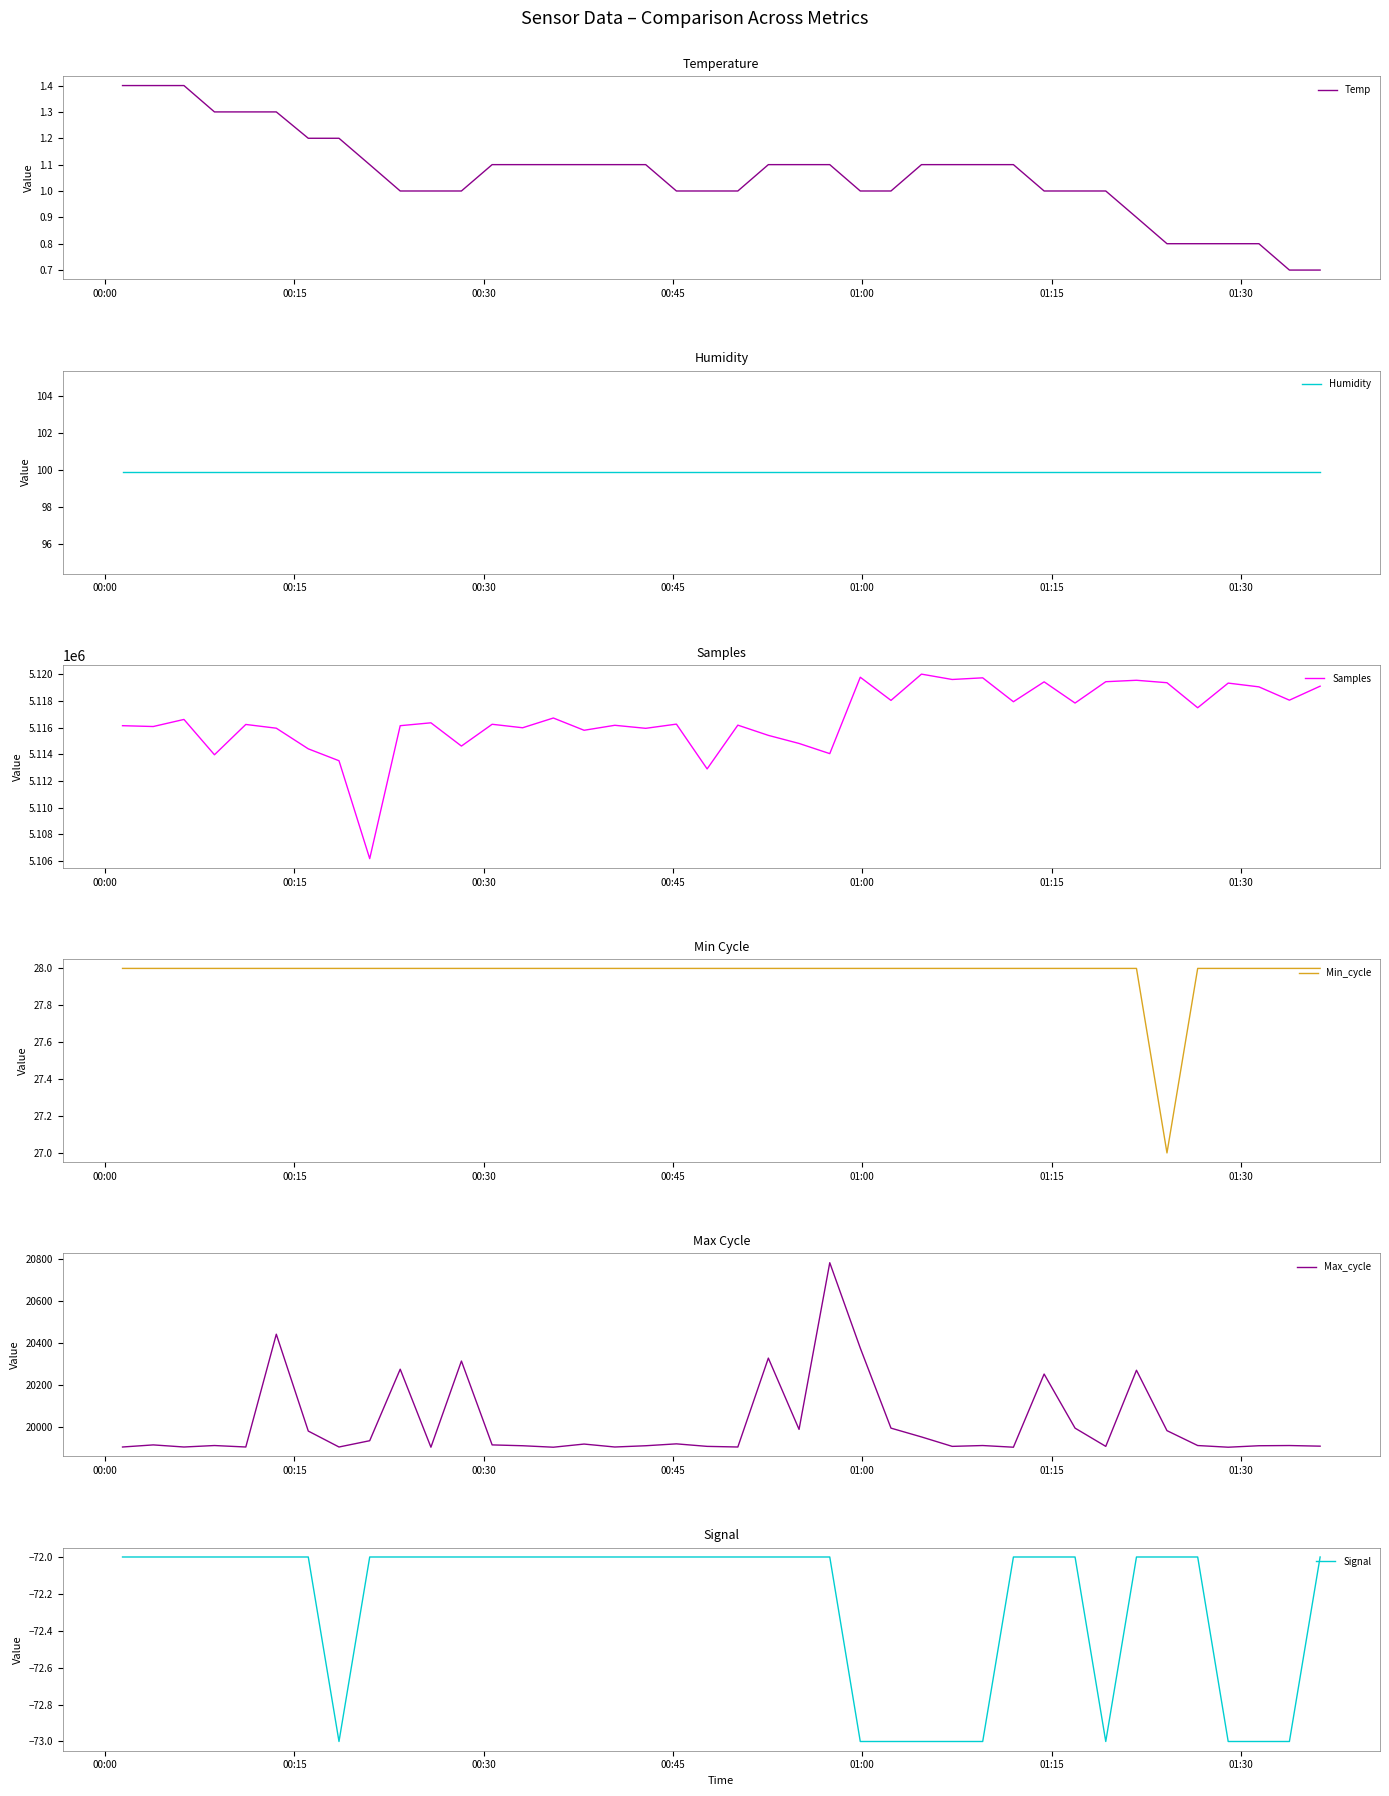

What is the lowest value of the Signal series?

-73